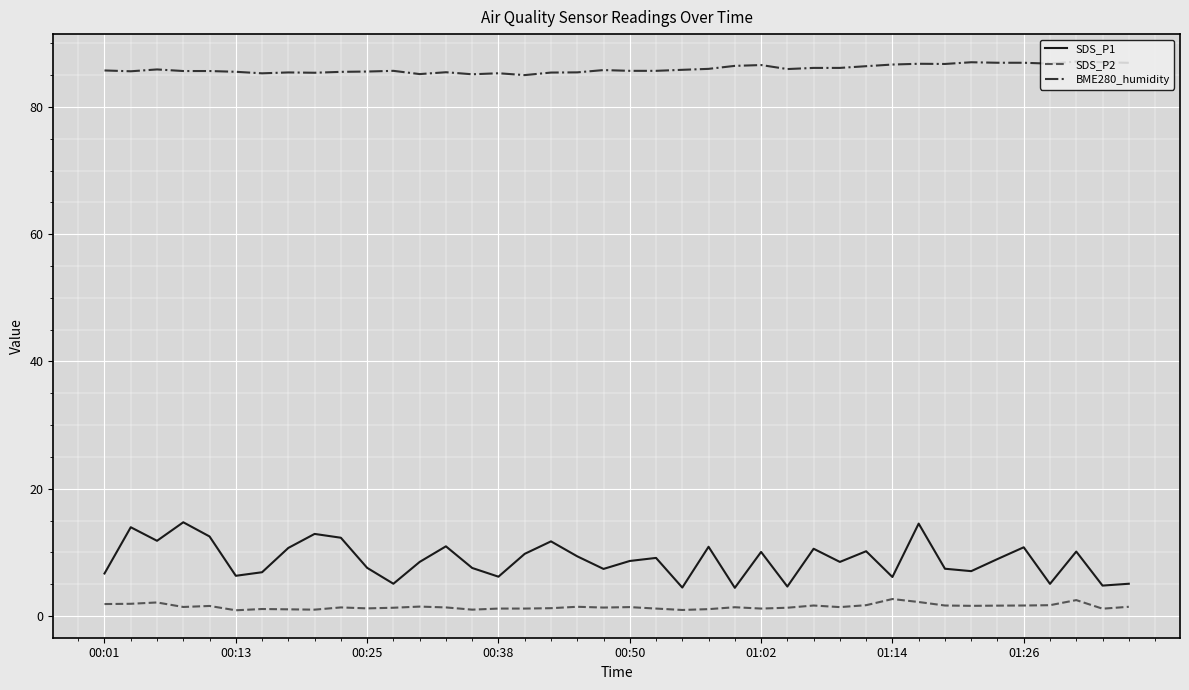

True or false: SDS_P1 and SDS_P2 cross at least once.

False